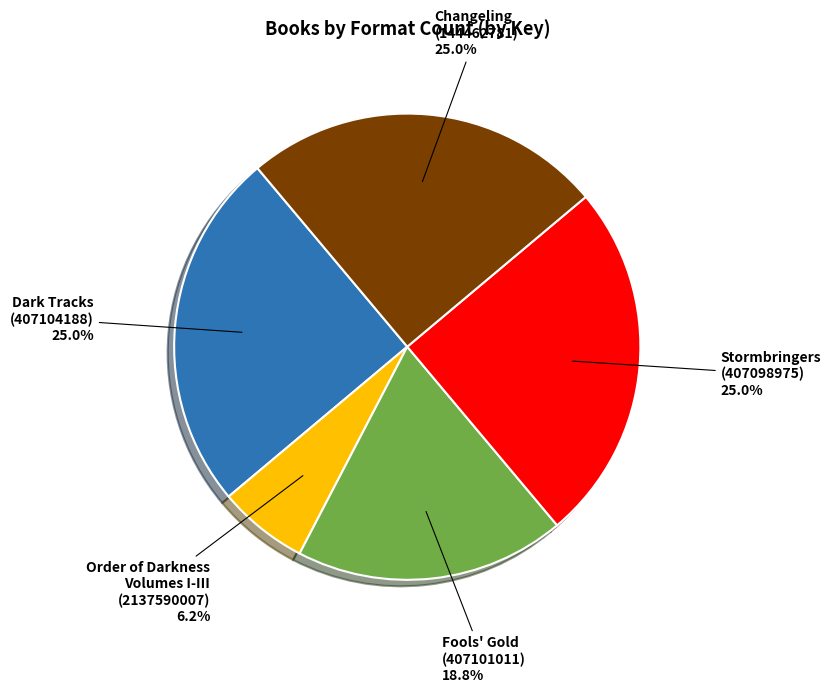

Is there any slice that represents more than half of the pie?

No